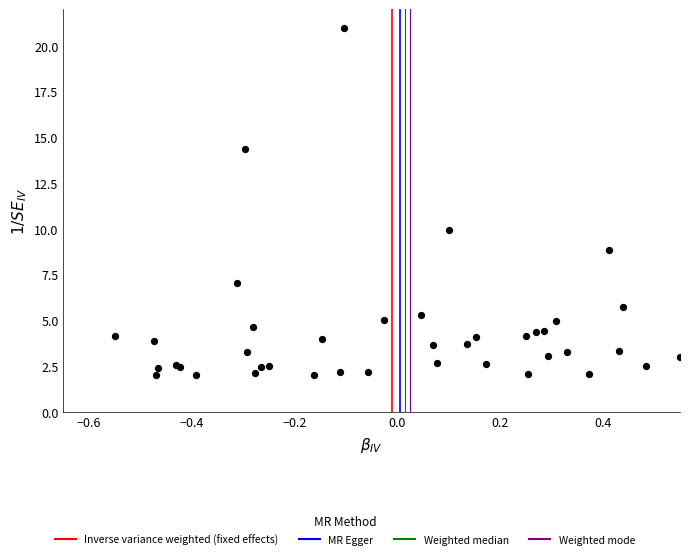

What Y value in the scatter plot is closest to 11?

9.9